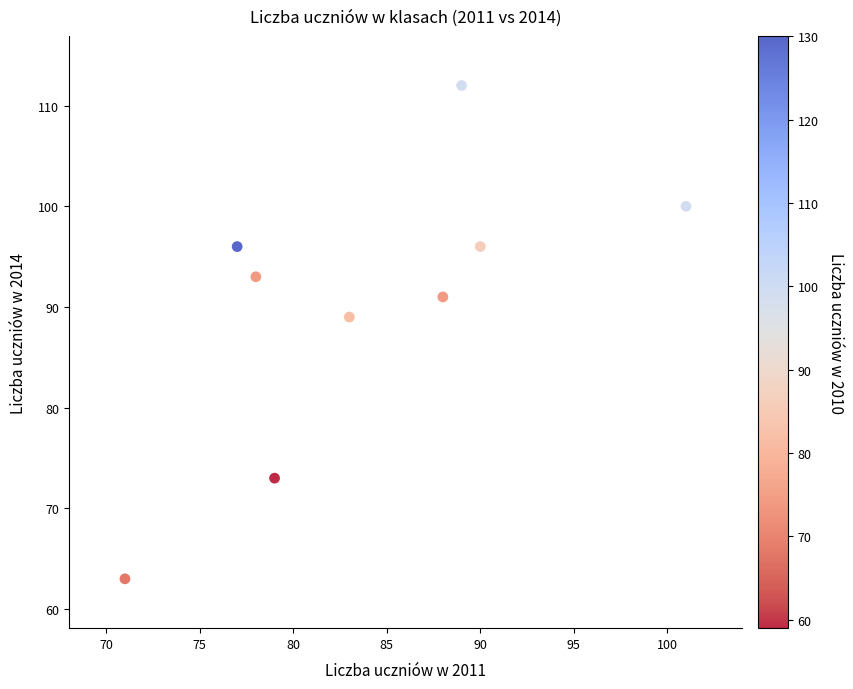

What is the range of X values (max minus min)?

30